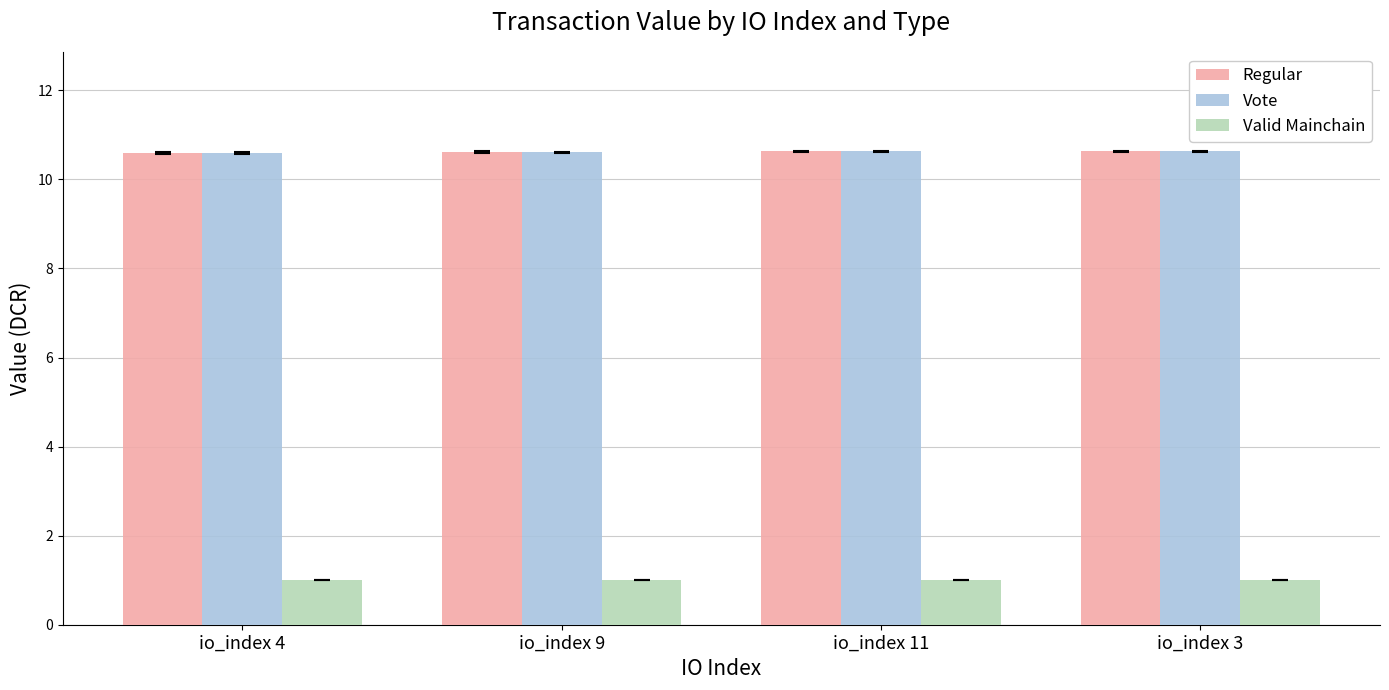

What is the difference between the maximum and minimum values in the Regular series?

0.1